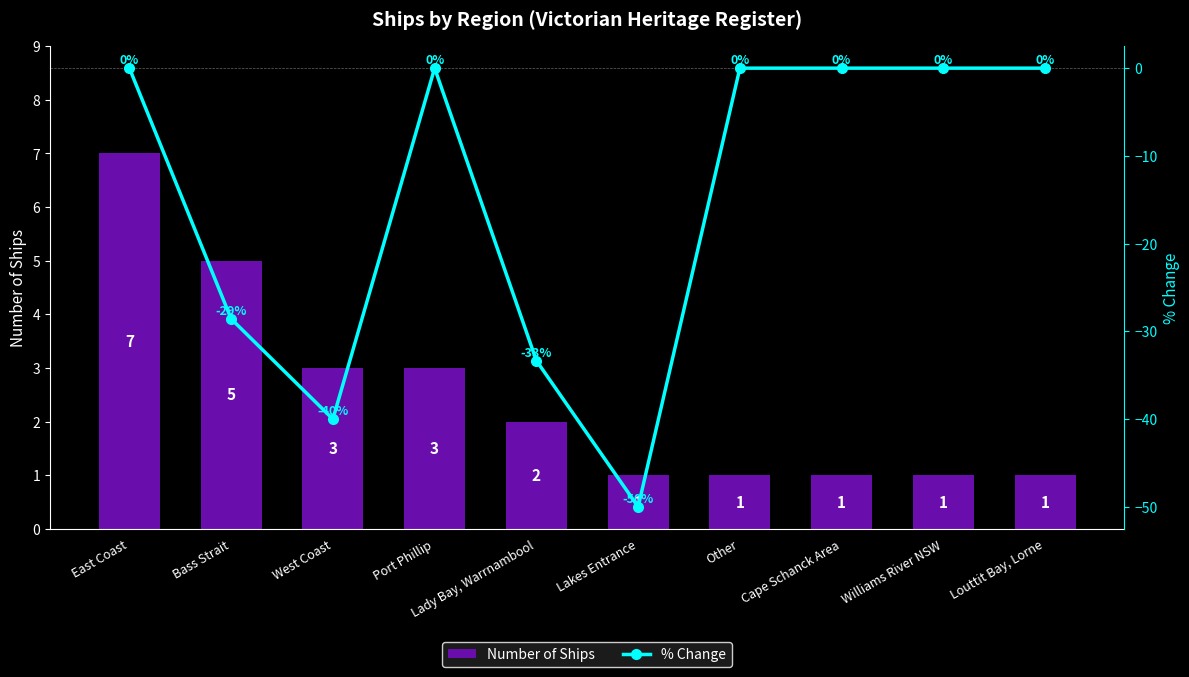

Which series has the largest total across all categories?

Number of Ships